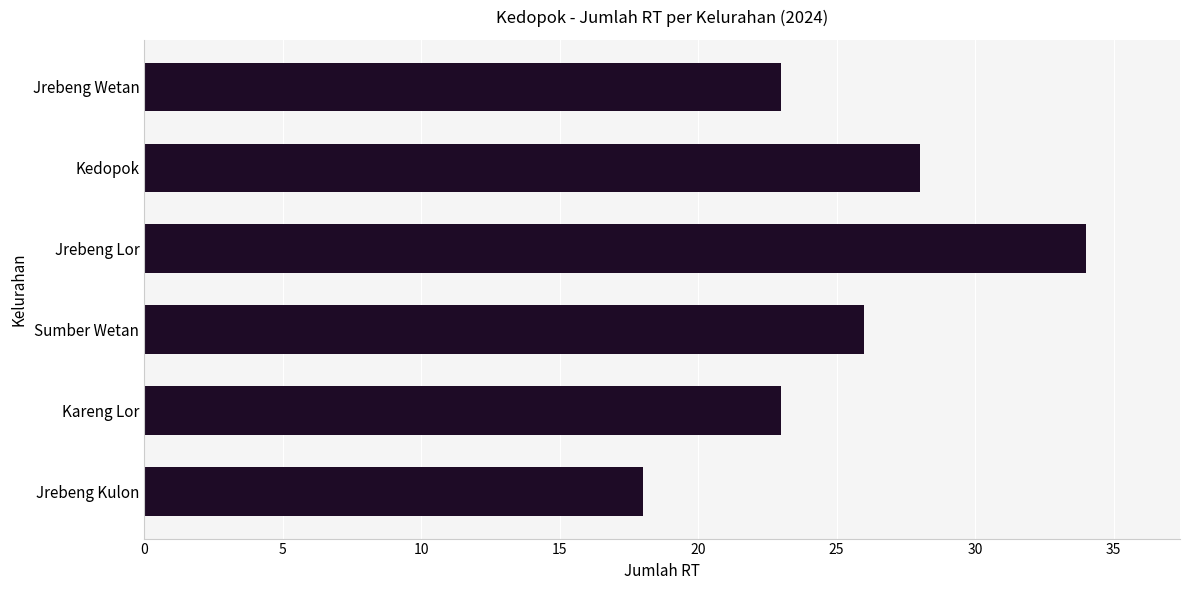

What is the maximum value shown in the chart?

34